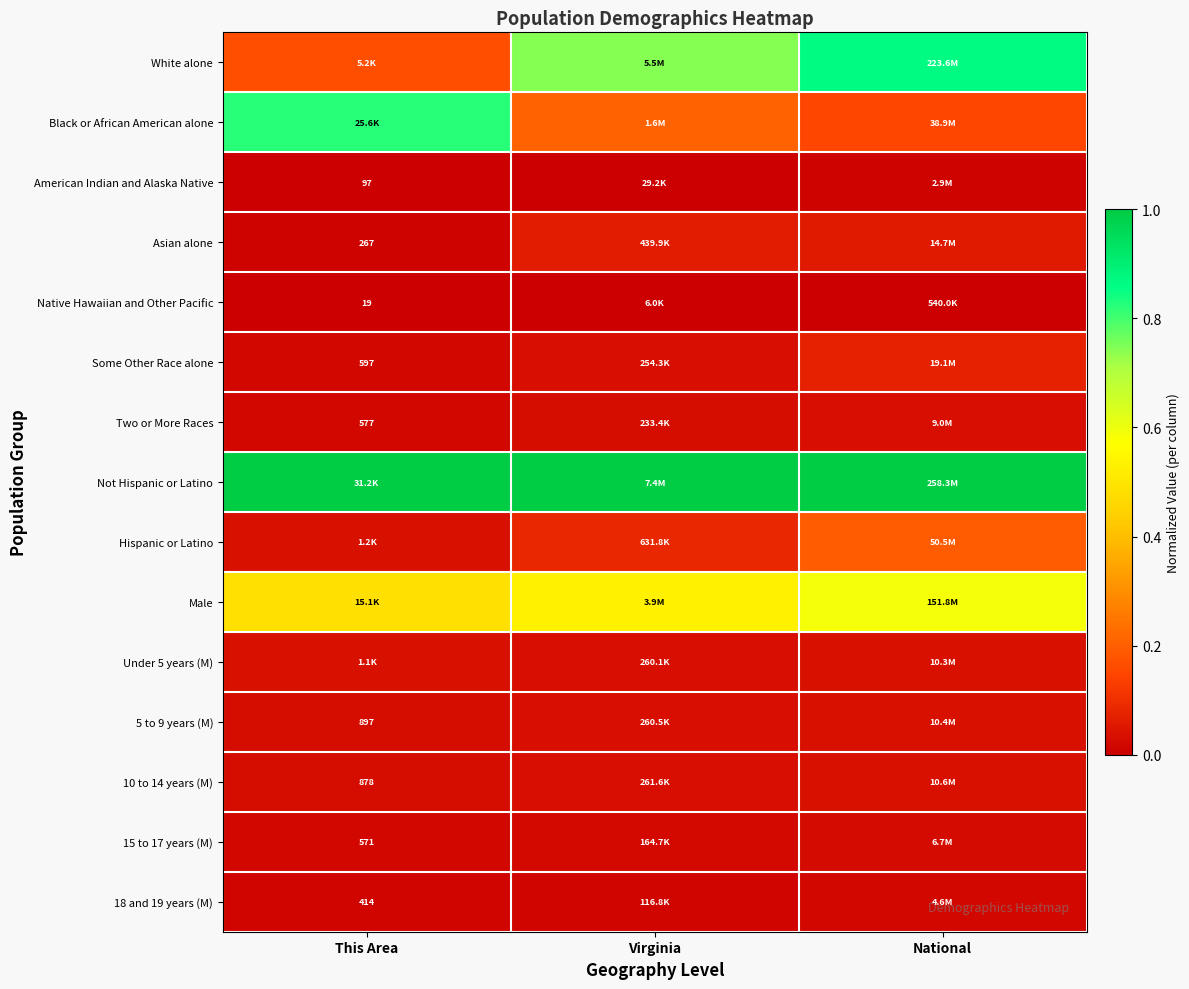

Which has a higher value, Virginia or National?

National